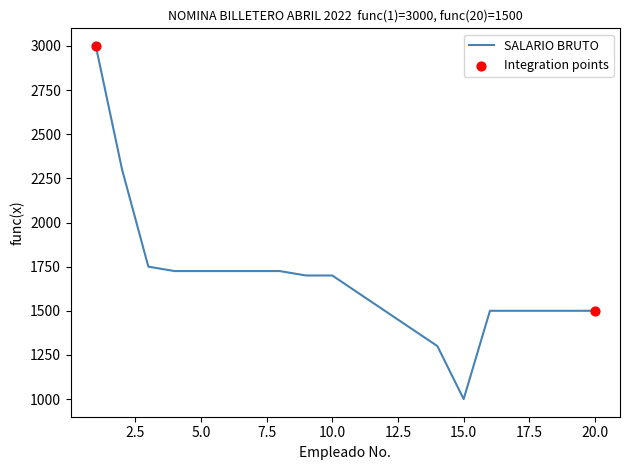

What is the maximum value shown in the chart?

3000